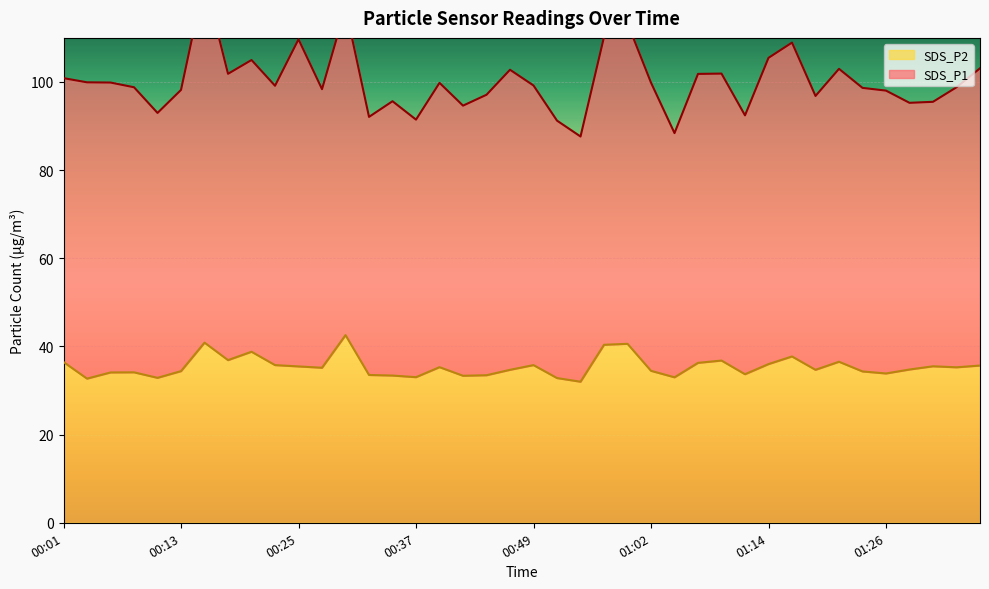

How many data points are above 35?

20